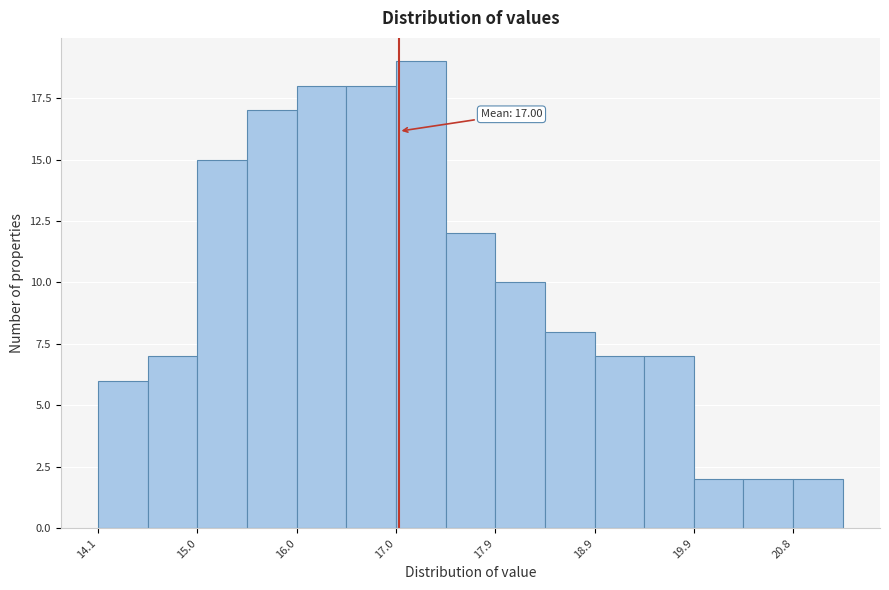

Over which range of the x-axis is the bar tallest?

17.0 to 17.5